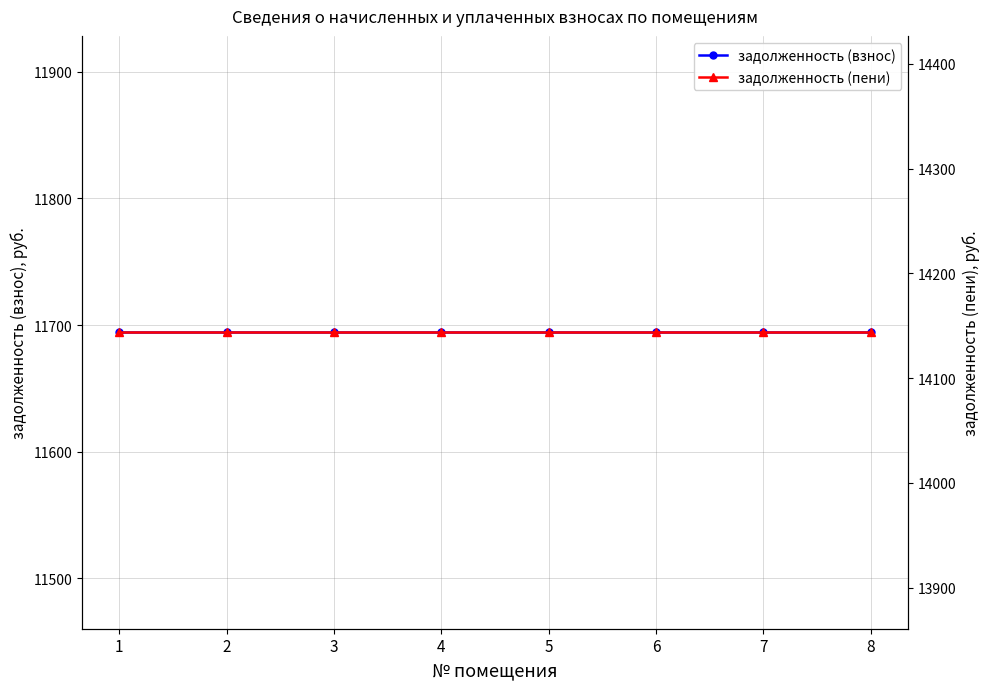

True or false: задолженность (пени) and задолженность (взнос) intersect in this chart.

False